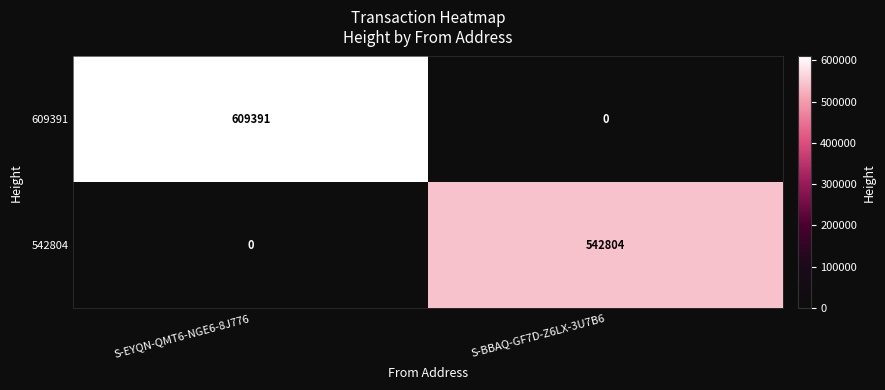

What is the total value across all series at S-EYQN-QMT6-NGE6-8J776?

609391